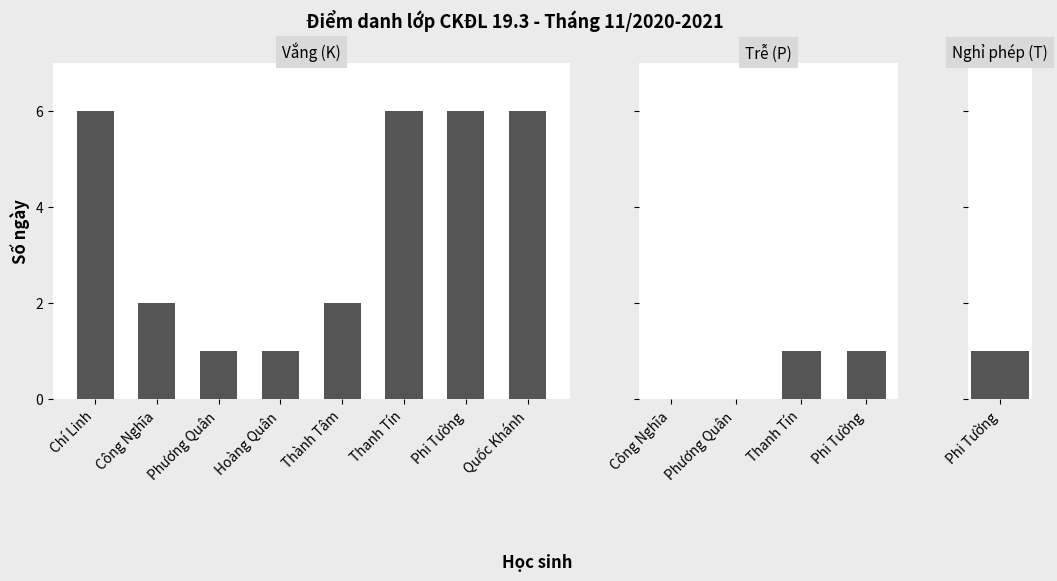

Is the value of K (Absent) at Thái Phi Tường greater than the value of P (Late) at Nguyễn Thanh Tín?

Yes